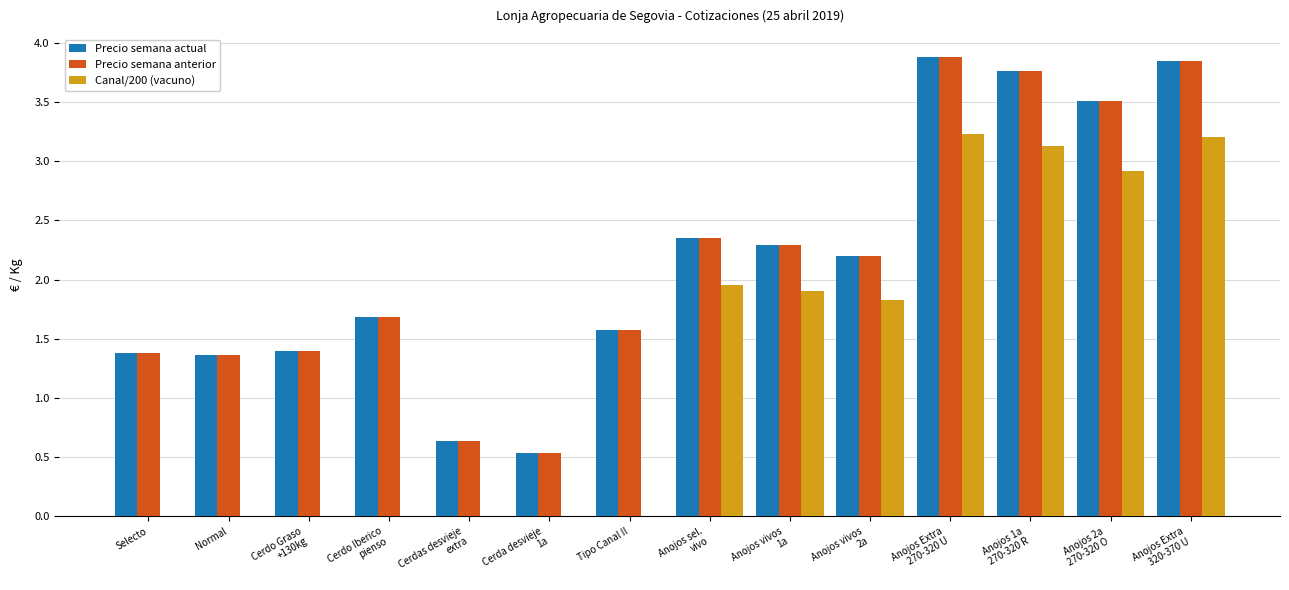

Where is Precio semana anterior nearest to the value 2?

Anojos vivos
2a